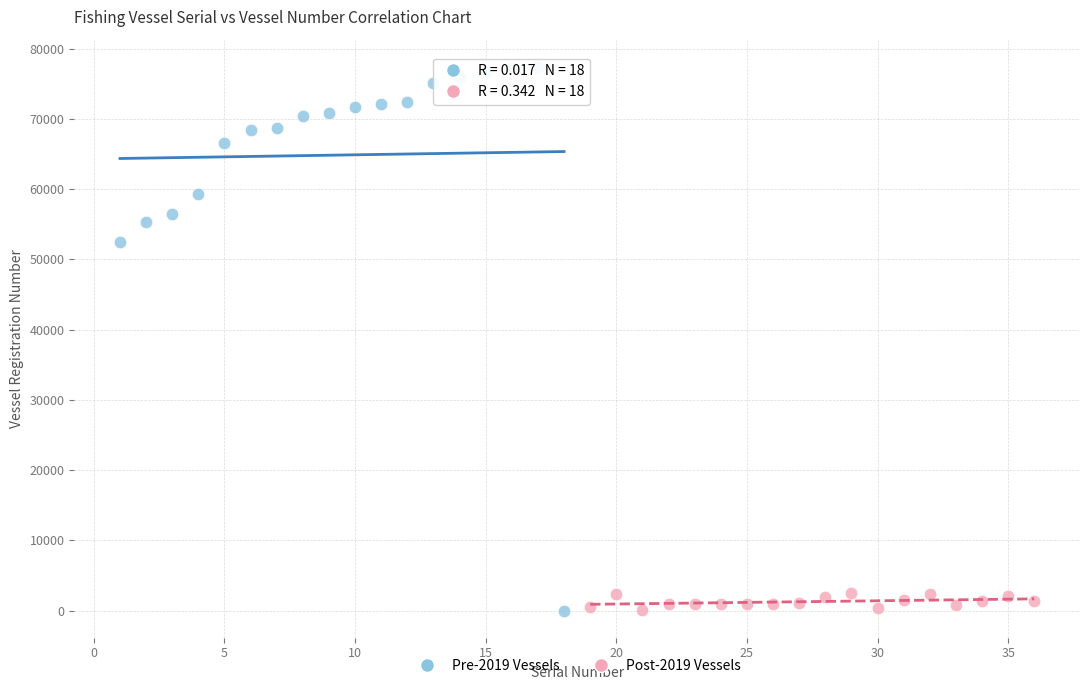

What are all the series names shown in the legend?

Pre-2019 Vessels, Post-2019 Vessels